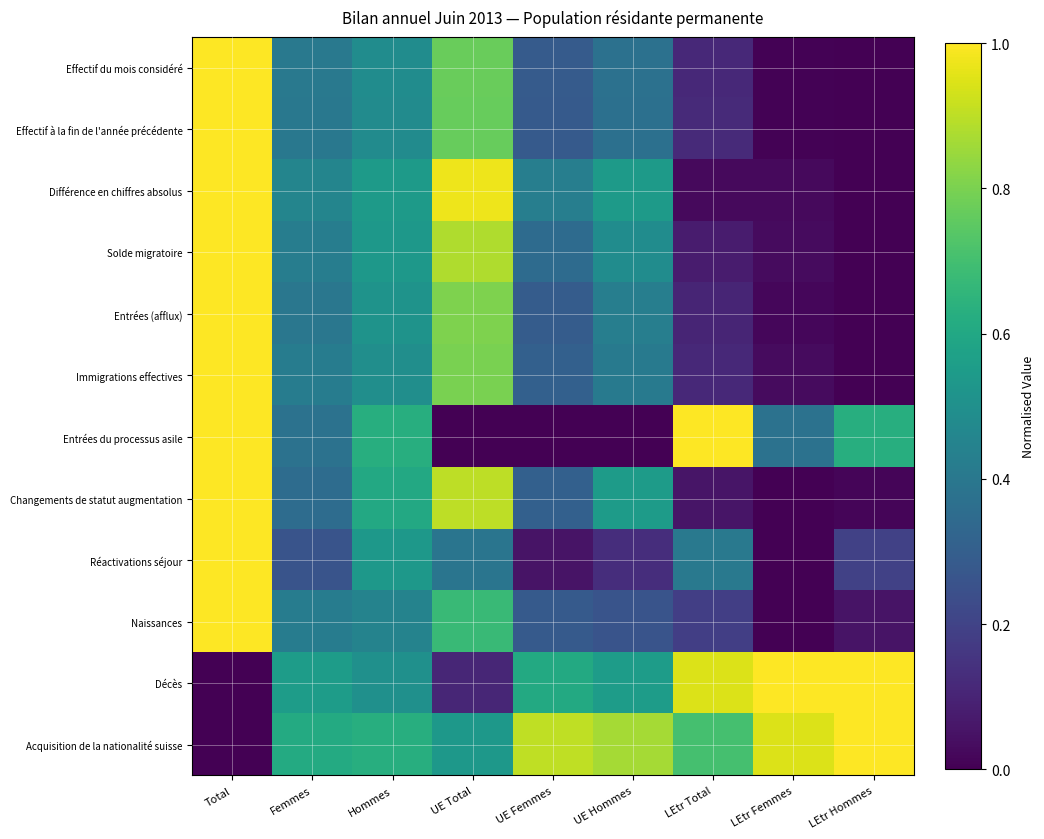

What is the spread (max minus min) of values at Hommes?

0.2